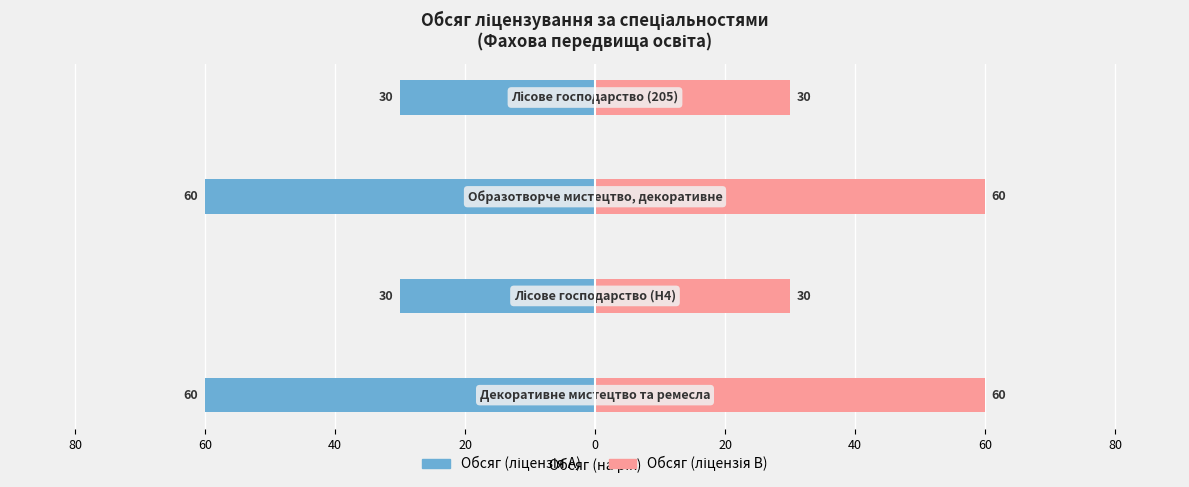

What is the difference between the maximum and second lowest values in the Обсяг (ліцензія B) series?

30